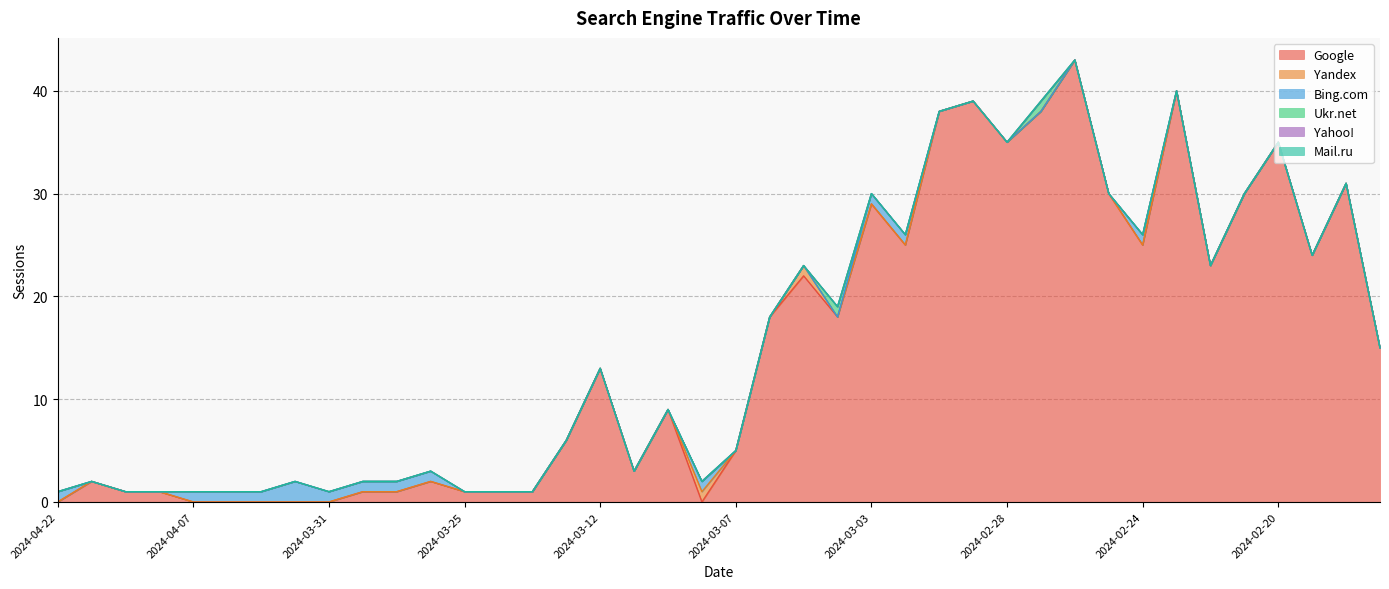

How many series are shown in this chart?

6